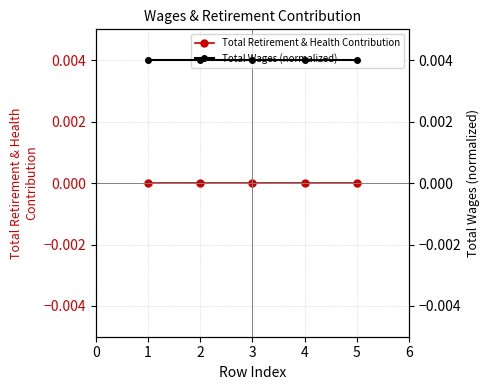

True or false: Total Wages (normalized) has a value of 0.0 at 4.

False